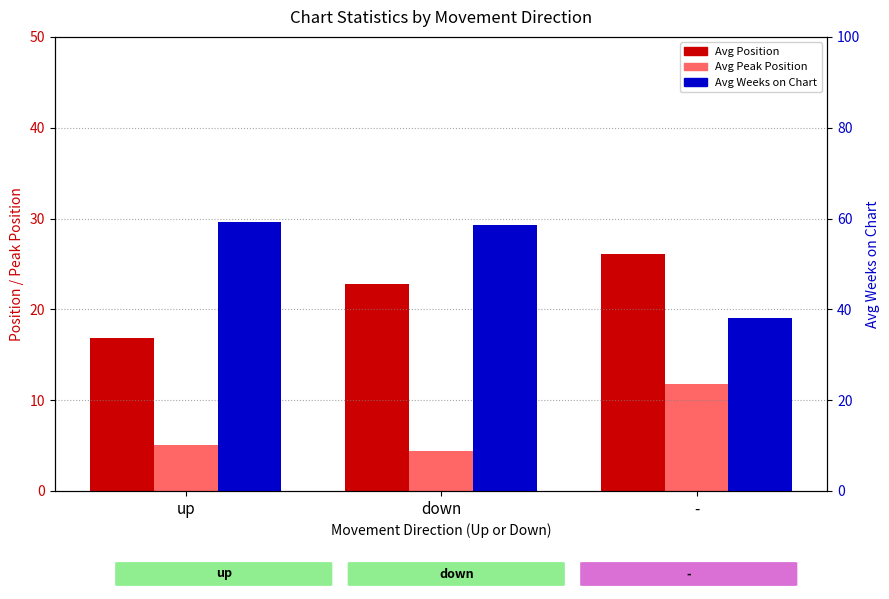

What is the highest value of the Avg Position series?

26.1